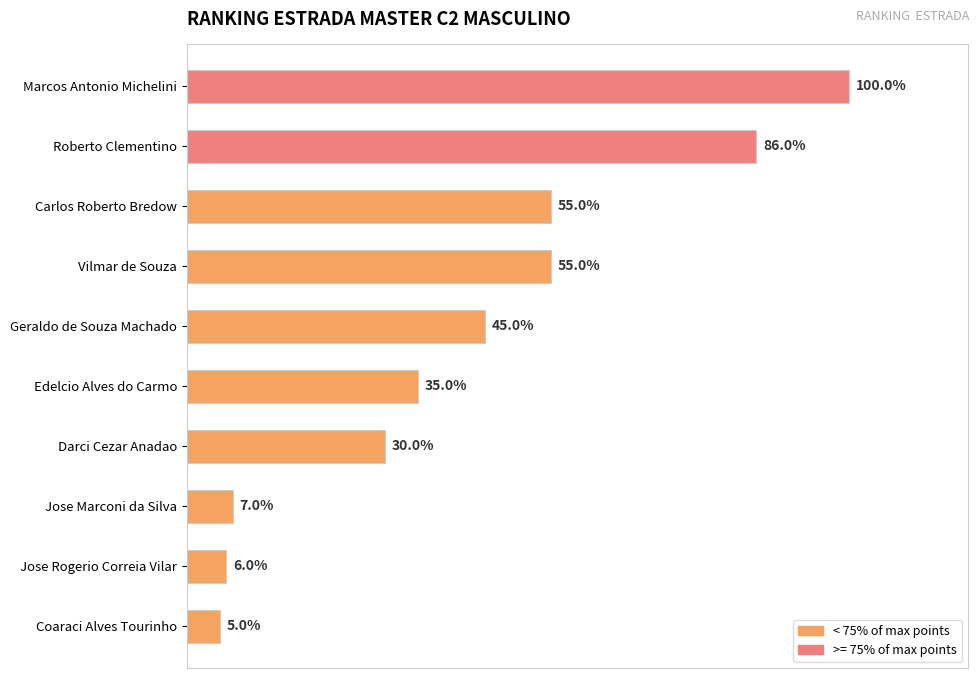

What is the label of the 8th bar from the top?

Jose Marconi da Silva